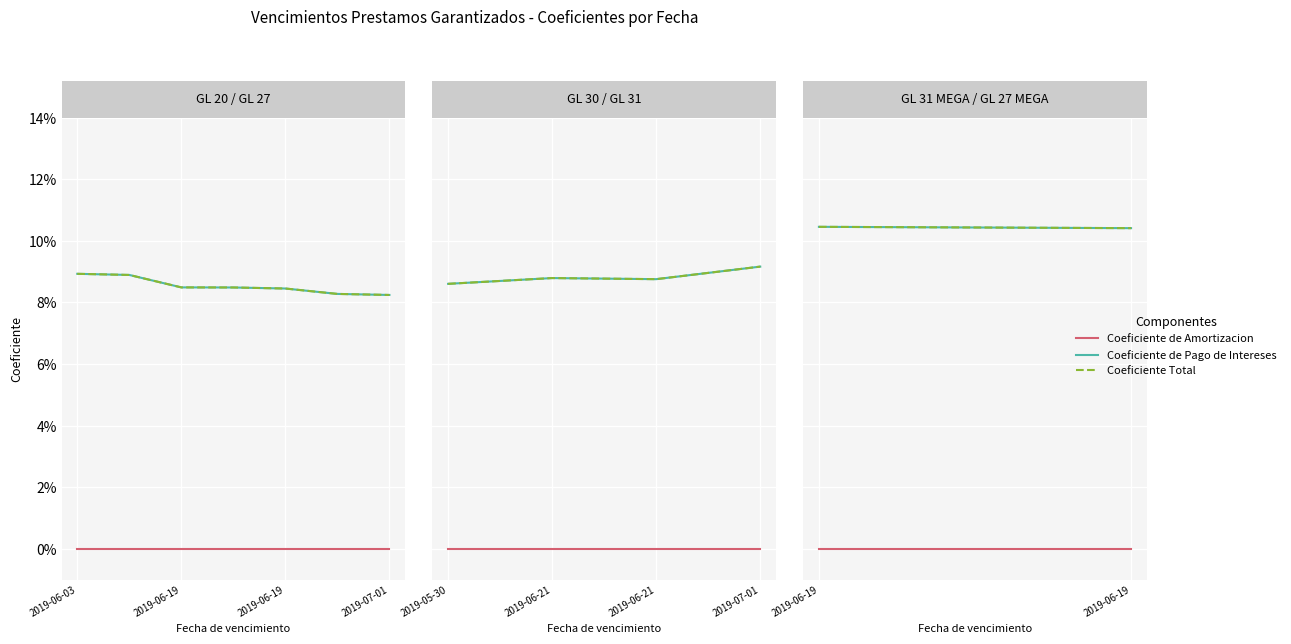

What are all the series names shown in the legend?

Coeficiente de Amortizacion, Coeficiente de Pago de Intereses, Coeficiente Total